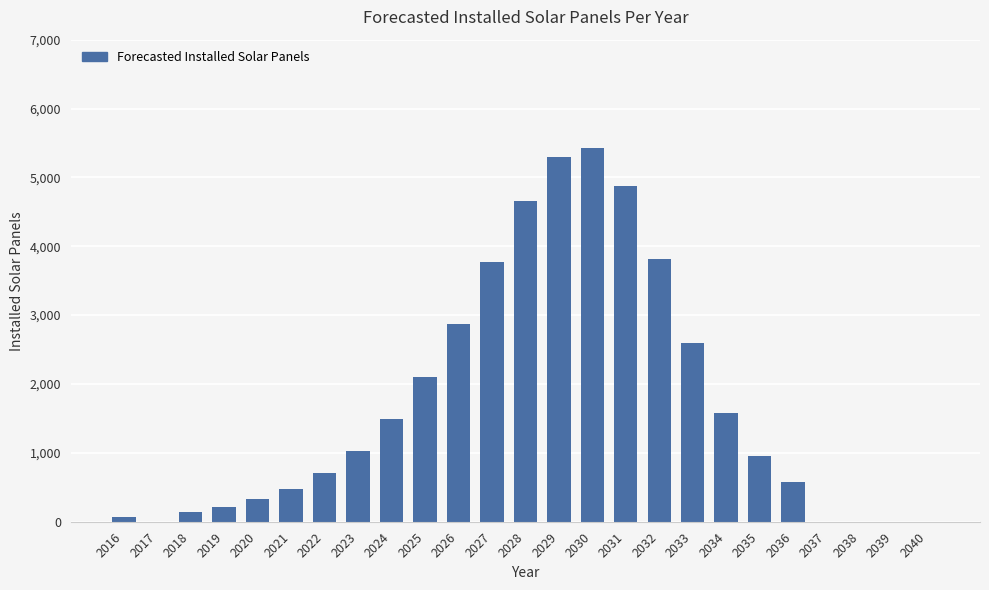

What is the sum of all values?

42951.6